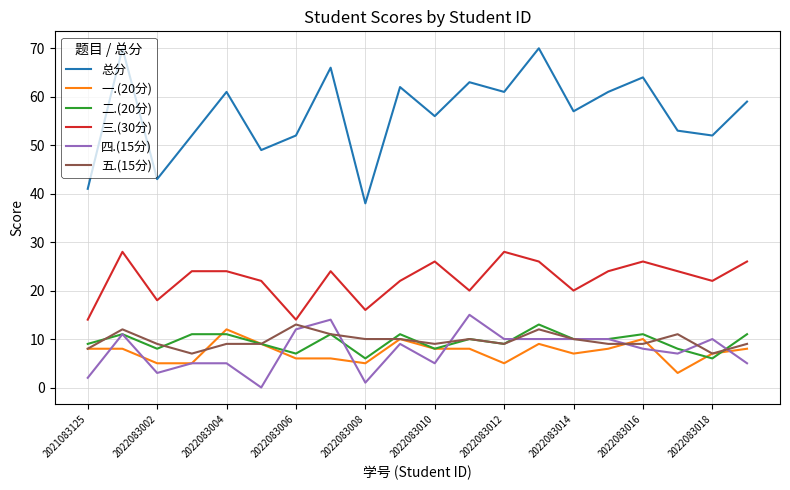

Count the number of categories in the chart.

20